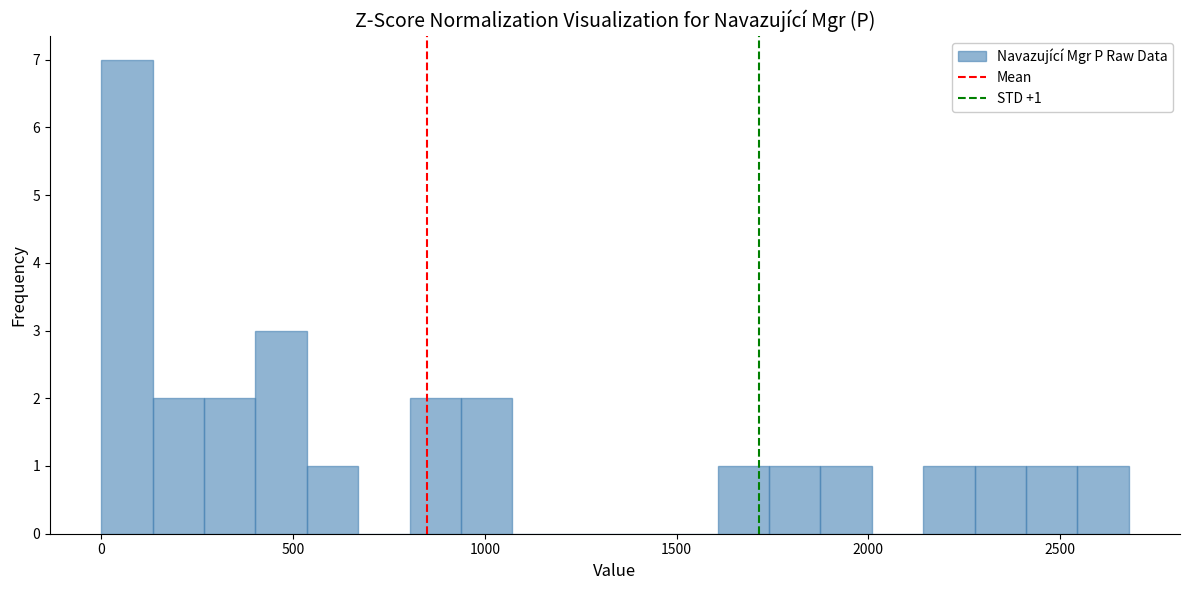

Read against the x-axis, roughly where is the centre of the tallest bar?

50